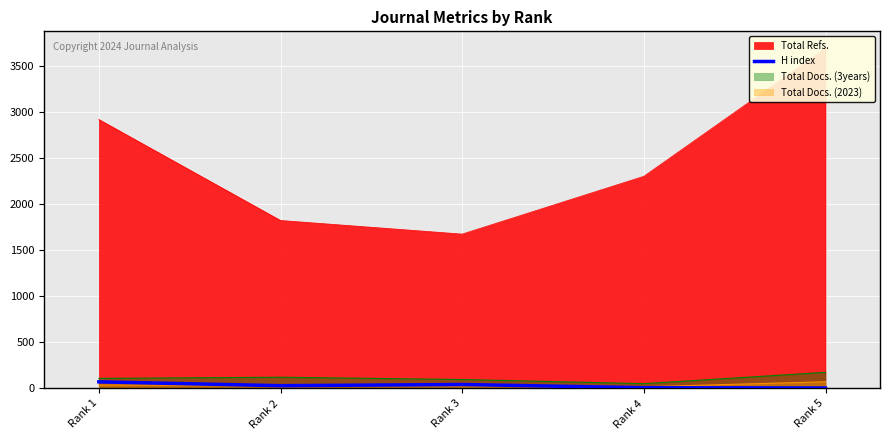

Reading left to right, extract all data points from this chart.

72	30	43	8	5